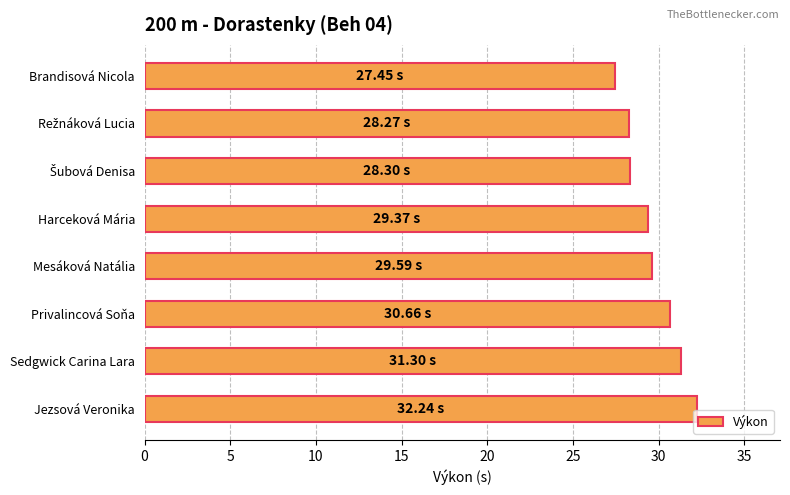

What is the change in value from Harceková Mária to Sedgwick Carina Lara?

+1.9